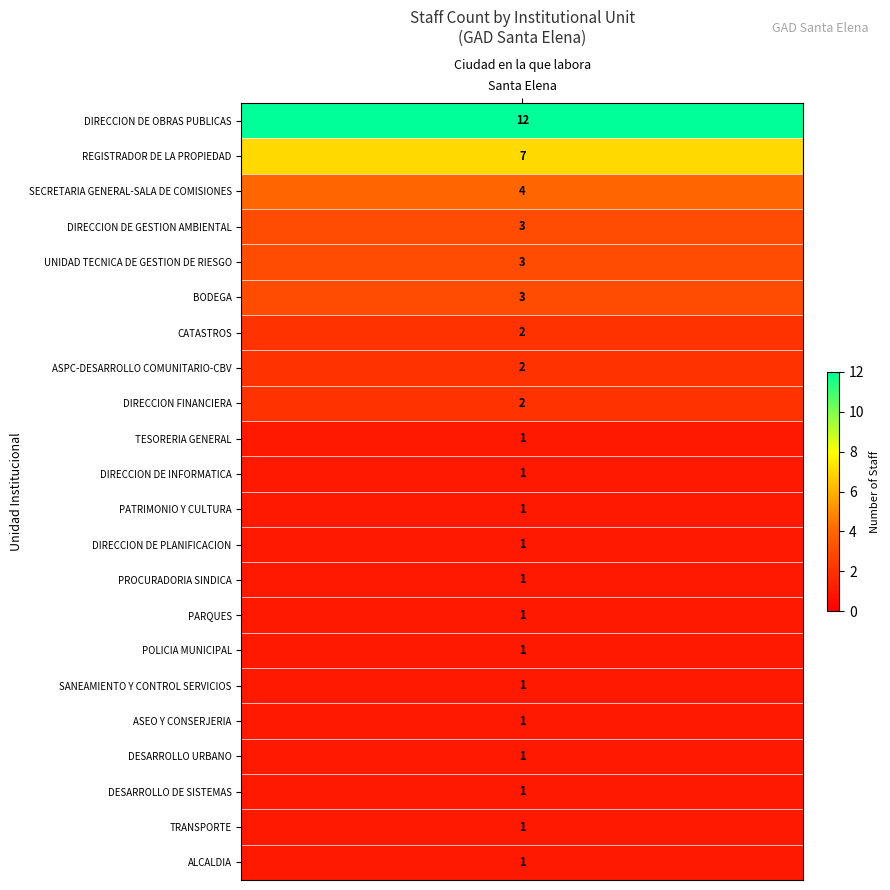

List the labels in order of value, largest first.

DIRECCION DE OBRAS PUBLICAS, REGISTRADOR DE LA PROPIEDAD, SECRETARIA GENERAL-SALA DE COMISIONES, DIRECCION DE GESTION AMBIENTAL, UNIDAD TECNICA DE GESTION DE RIESGO, BODEGA, CATASTROS, ASPC-DESARROLLO COMUNITARIO-CBV, DIRECCION FINANCIERA, TESORERIA GENERAL, DIRECCION DE INFORMATICA, PATRIMONIO Y CULTURA, DIRECCION DE PLANIFICACION, PROCURADORIA SINDICA, PARQUES, POLICIA MUNICIPAL, SANEAMIENTO Y CONTROL SERVICIOS, ASEO Y CONSERJERIA, DESARROLLO URBANO, DESARROLLO DE SISTEMAS, TRANSPORTE, ALCALDIA